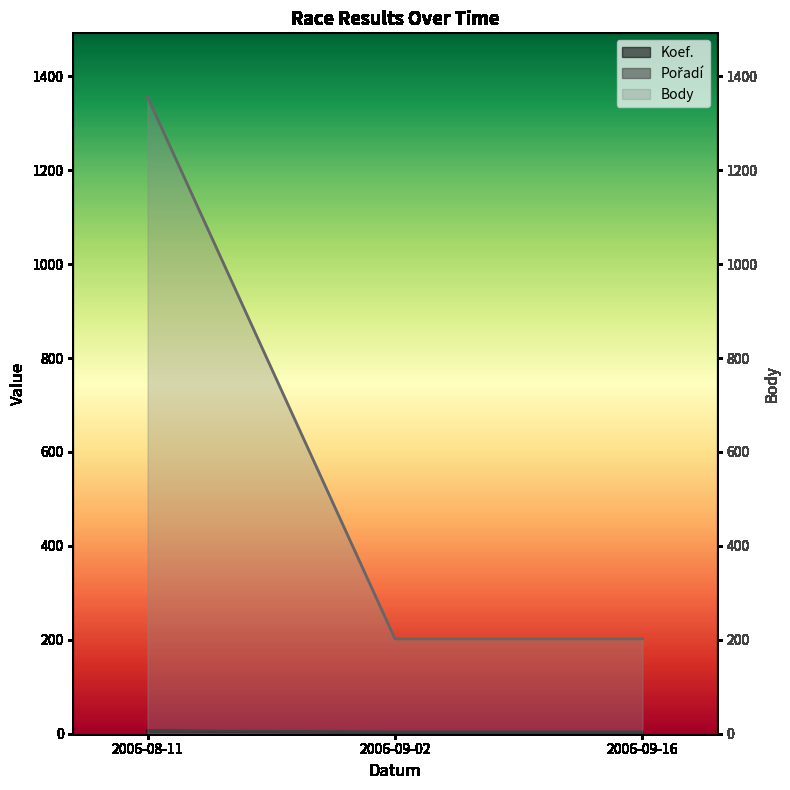

How many categories are shown in the chart?

3